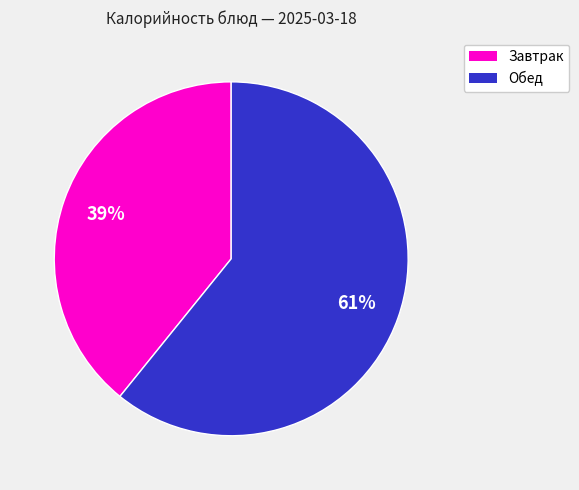

How many segments does this pie chart have?

2